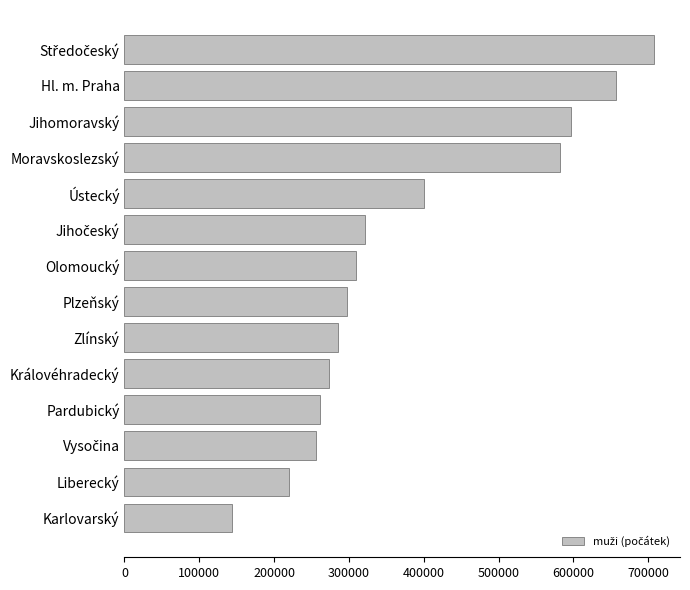

What is the maximum value shown in the chart?

707185